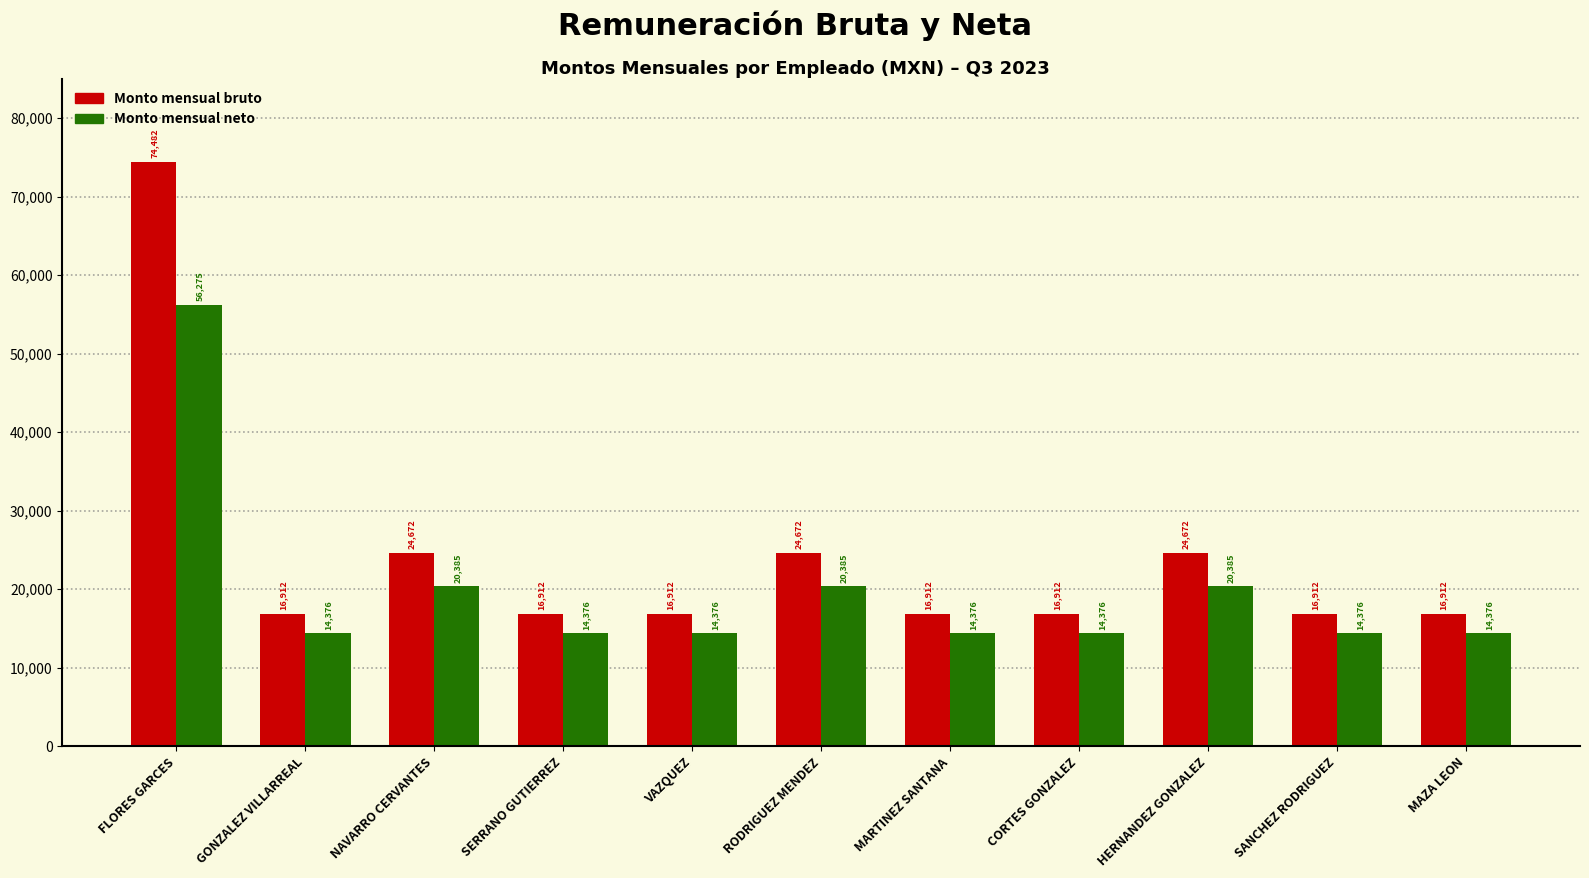

Reading left to right, transcribe all the data shown in this chart.

Monto mensual bruto: FLORES GARCES=74482	GONZALEZ VILLARREAL=16912	NAVARRO CERVANTES=24672	SERRANO GUTIERREZ=16912	VAZQUEZ=16912	RODRIGUEZ MENDEZ=24672	MARTINEZ SANTANA=16912	CORTES GONZALEZ=16912	HERNANDEZ GONZALEZ=24672	SANCHEZ RODRIGUEZ=16912	MAZA LEON=16912
Monto mensual neto: FLORES GARCES=56275	GONZALEZ VILLARREAL=14376	NAVARRO CERVANTES=20385	SERRANO GUTIERREZ=14376	VAZQUEZ=14376	RODRIGUEZ MENDEZ=20385	MARTINEZ SANTANA=14376	CORTES GONZALEZ=14376	HERNANDEZ GONZALEZ=20385	SANCHEZ RODRIGUEZ=14376	MAZA LEON=14376